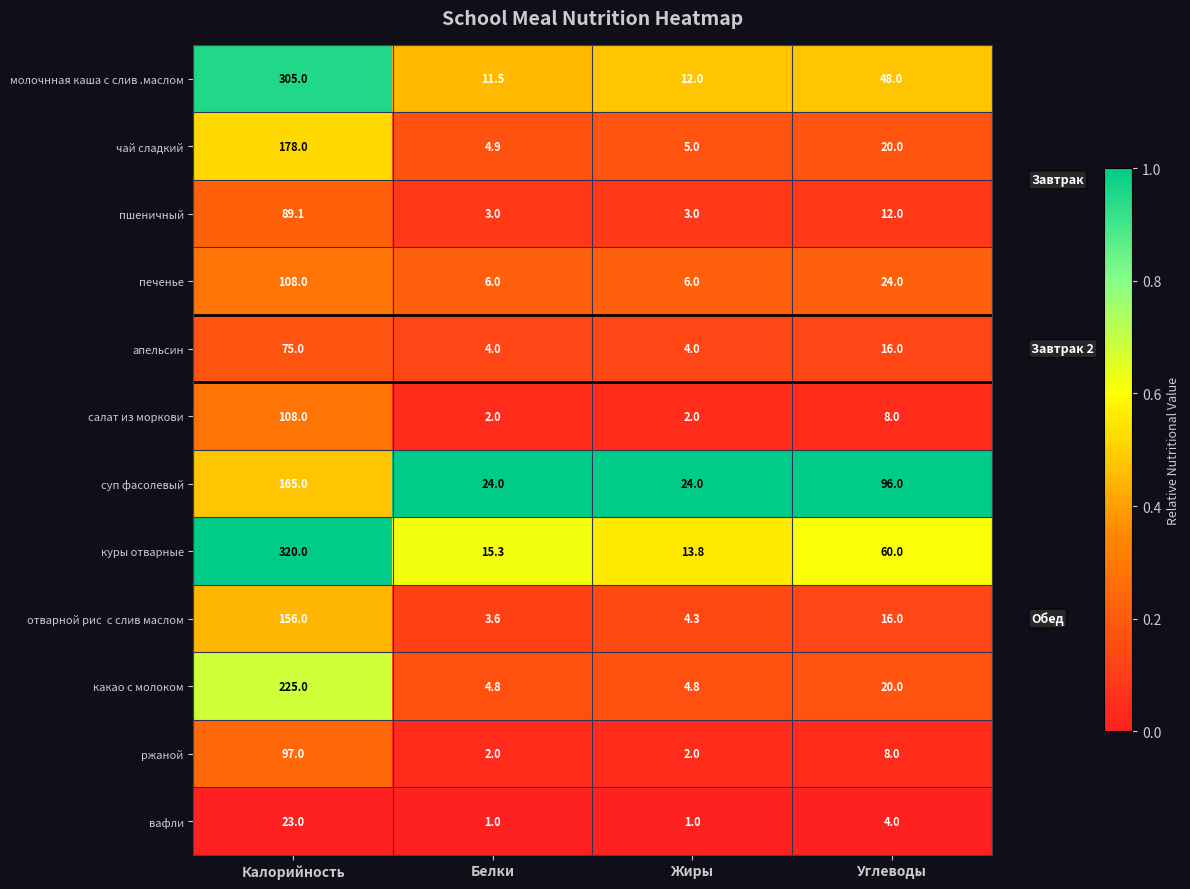

What is the difference between the салат из моркови values at Белки and Углеводы?

6.0